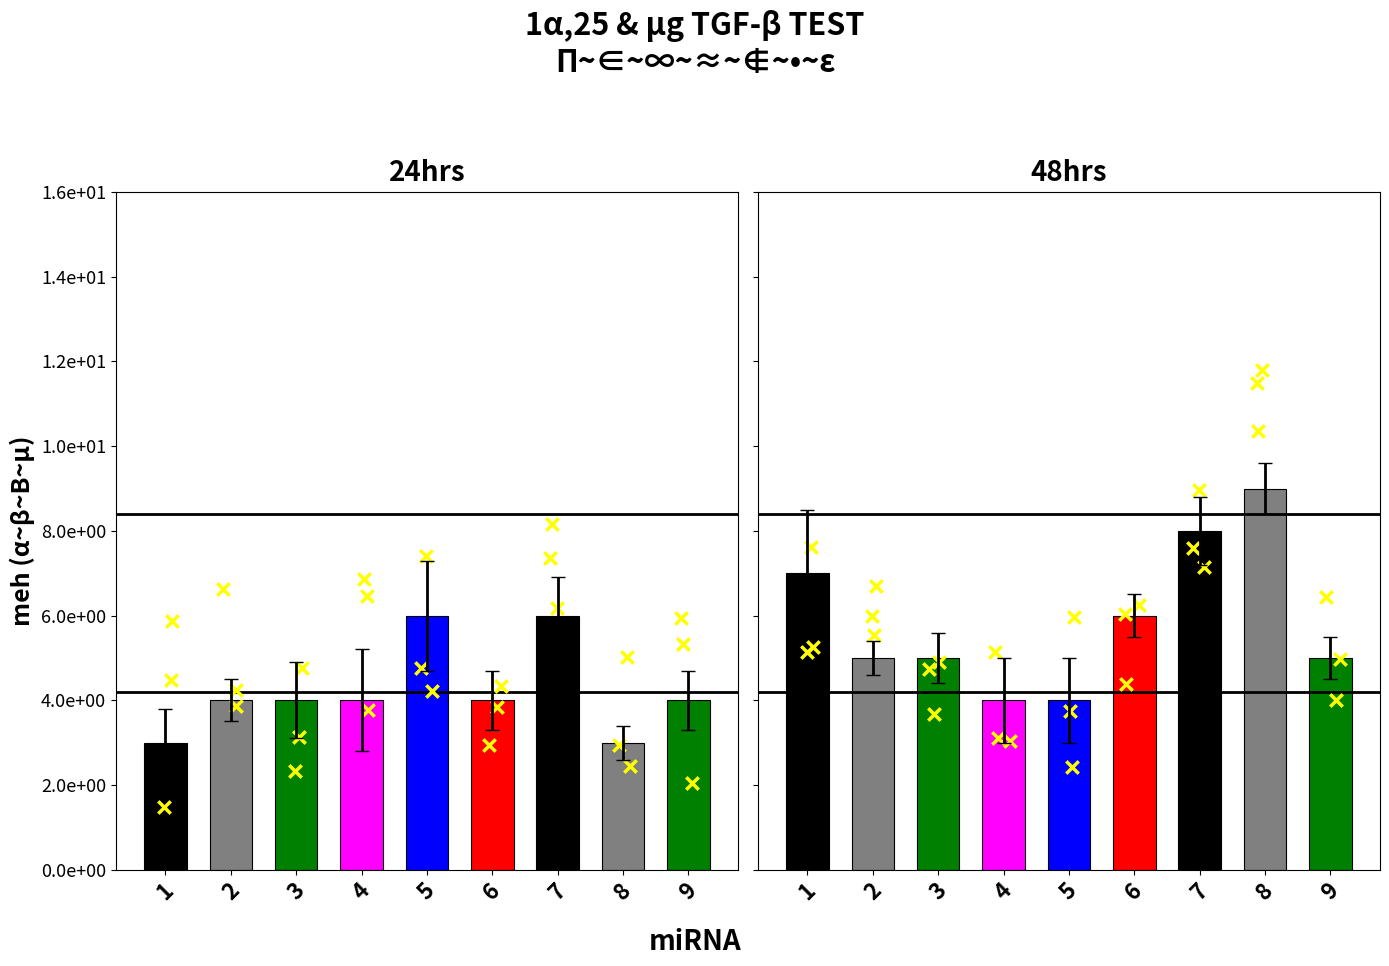

At which category is the sum across all series the highest?

7